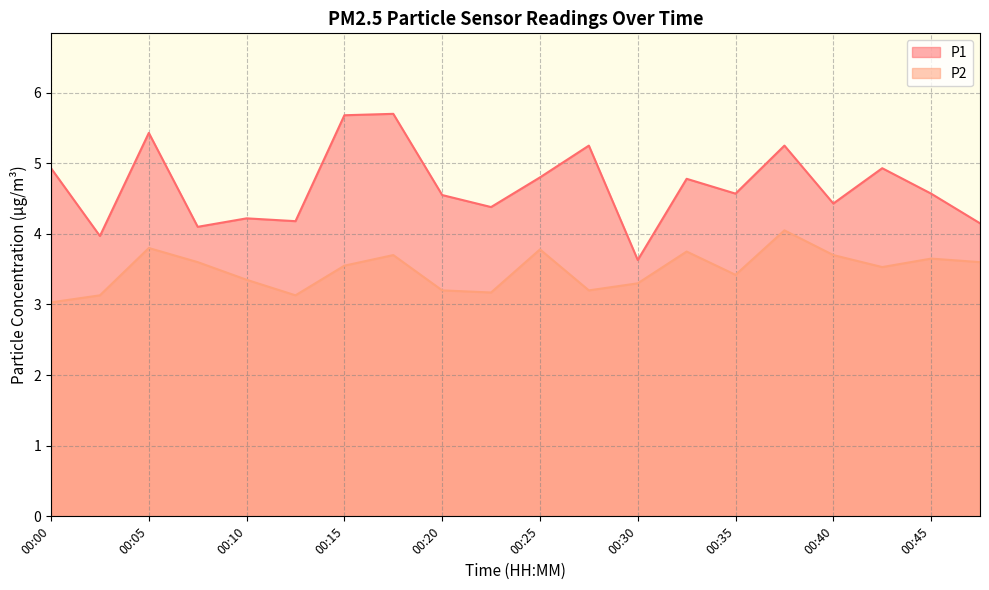

Which category has the lowest value in the P2 series?

00:00